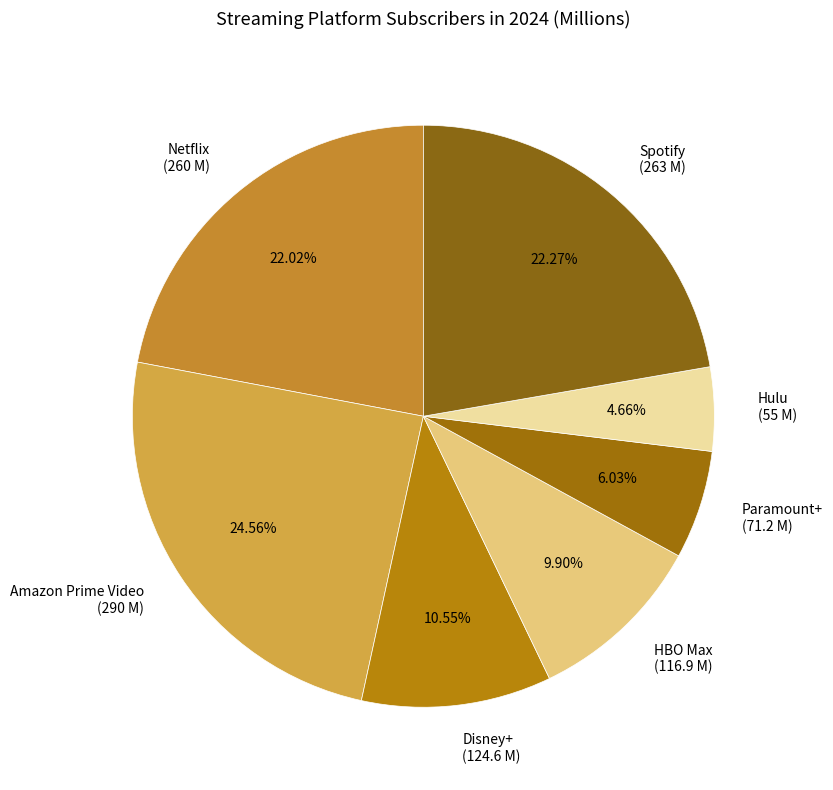

How many segments does this pie chart have?

7